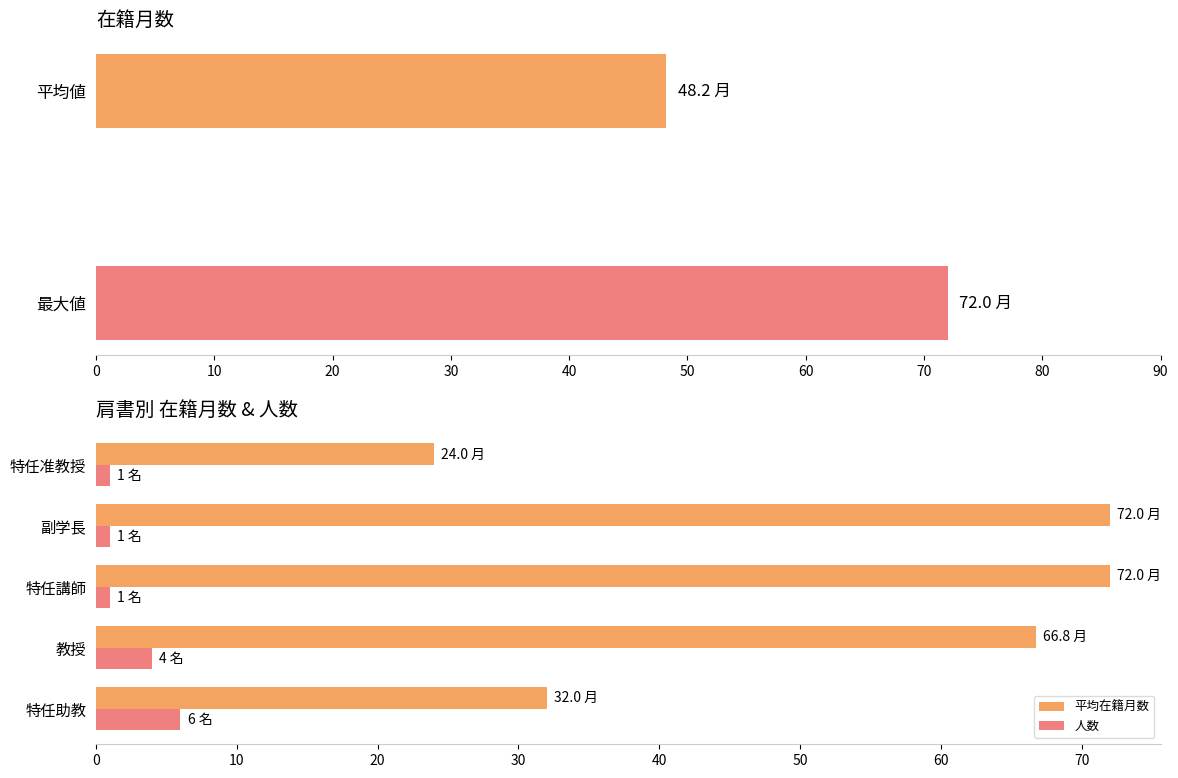

Is the value of 平均在籍月数 at 特任助教 greater than the value of 人数 at 副学長?

Yes